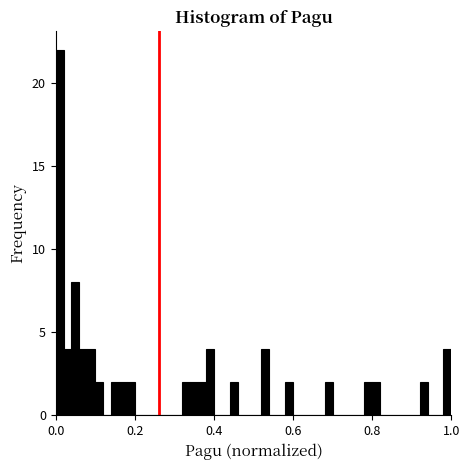

Read against the x-axis, roughly where is the centre of the tallest bar?

0.02